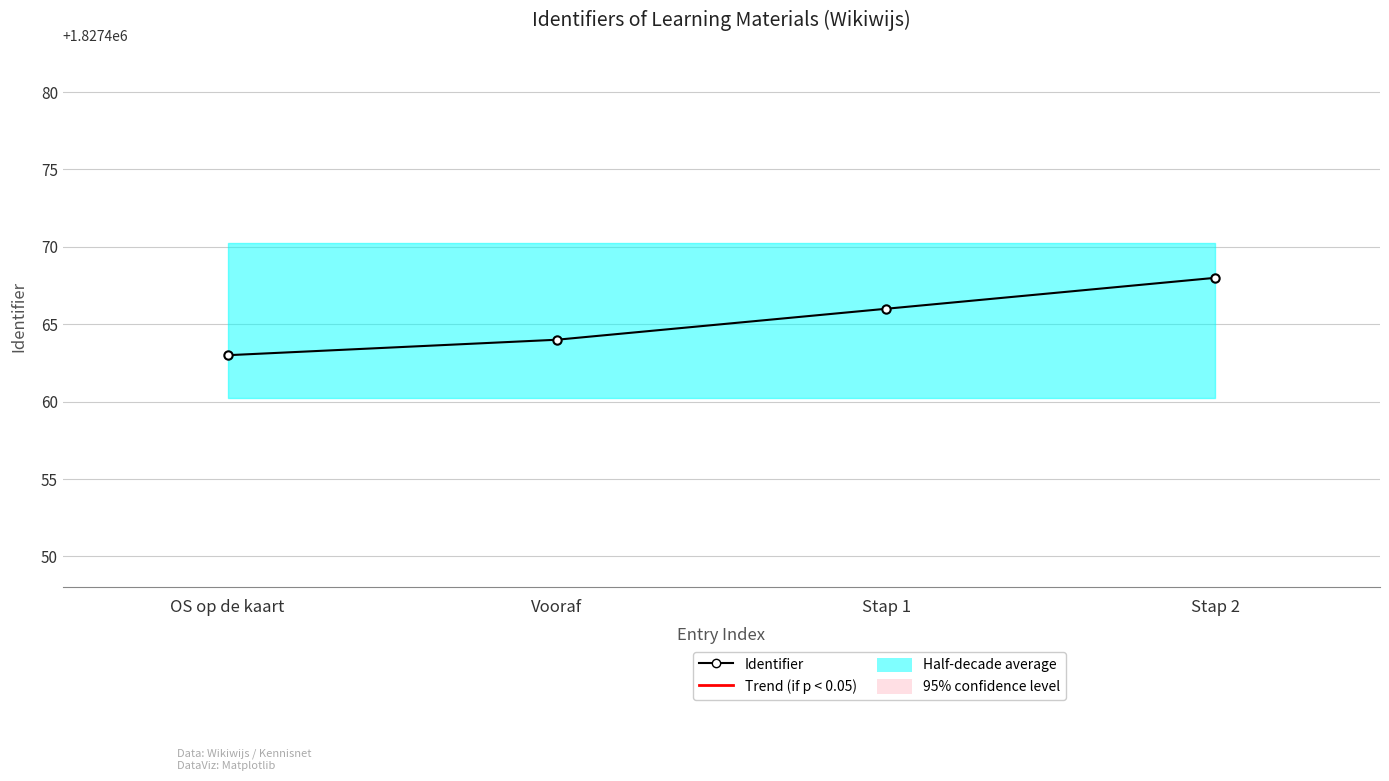

What is the difference between the maximum and second lowest values?

4